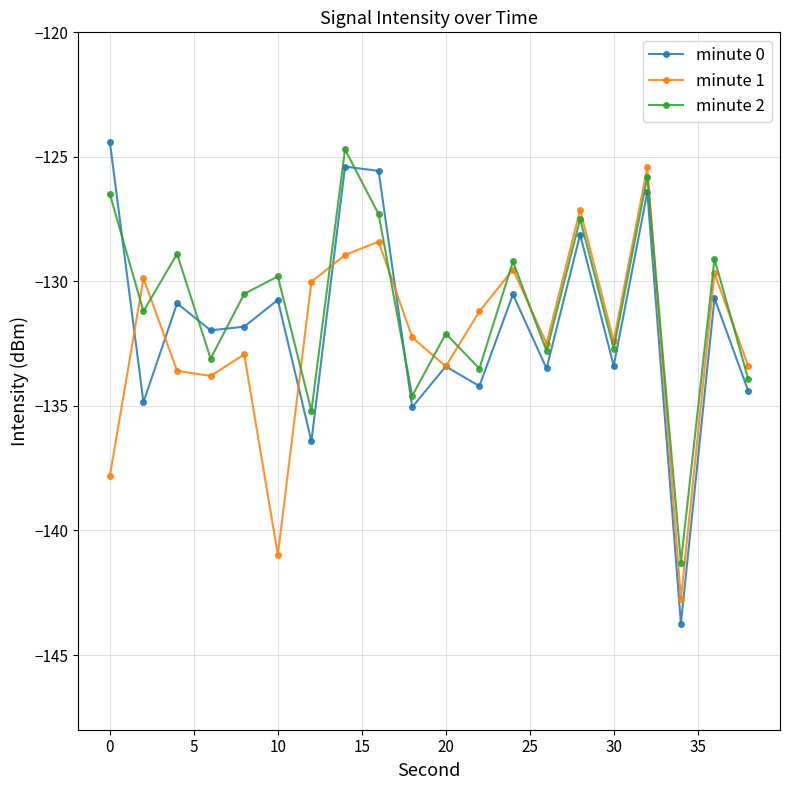

Which series has the widest spread of values?

minute 0